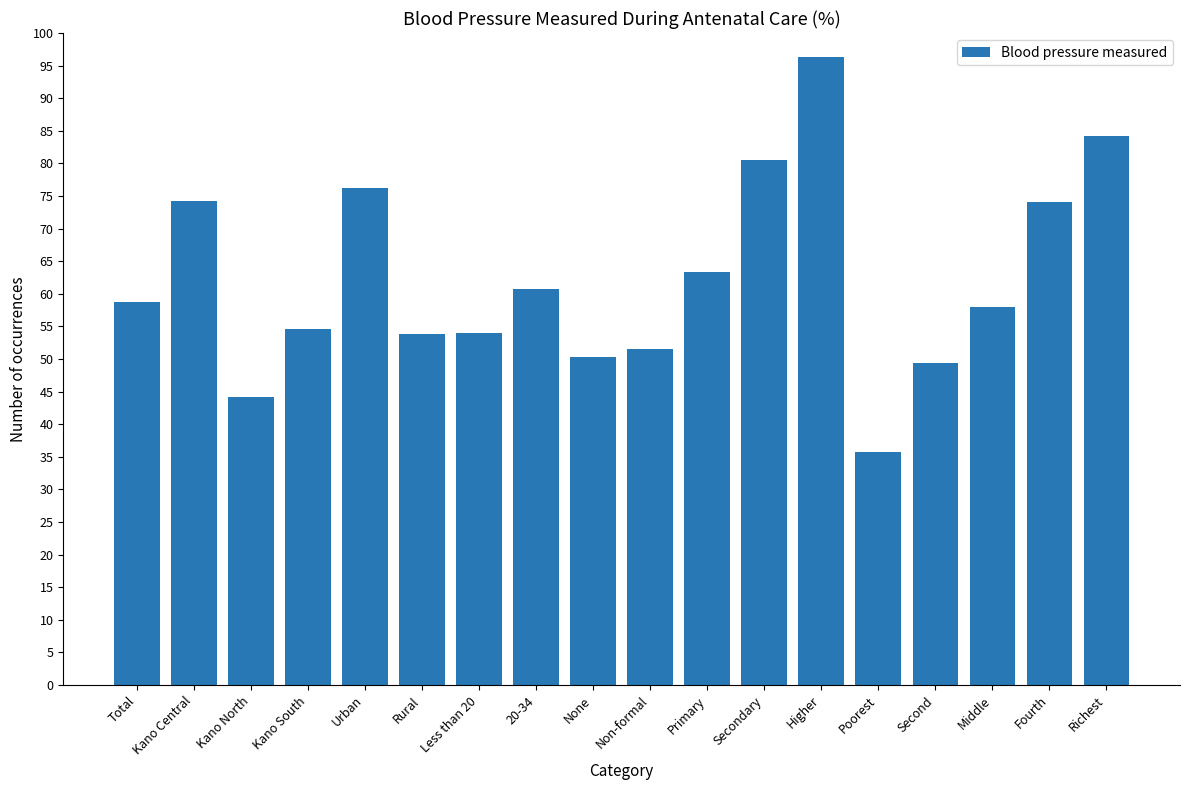

What value does the data have at Kano North?

44.2